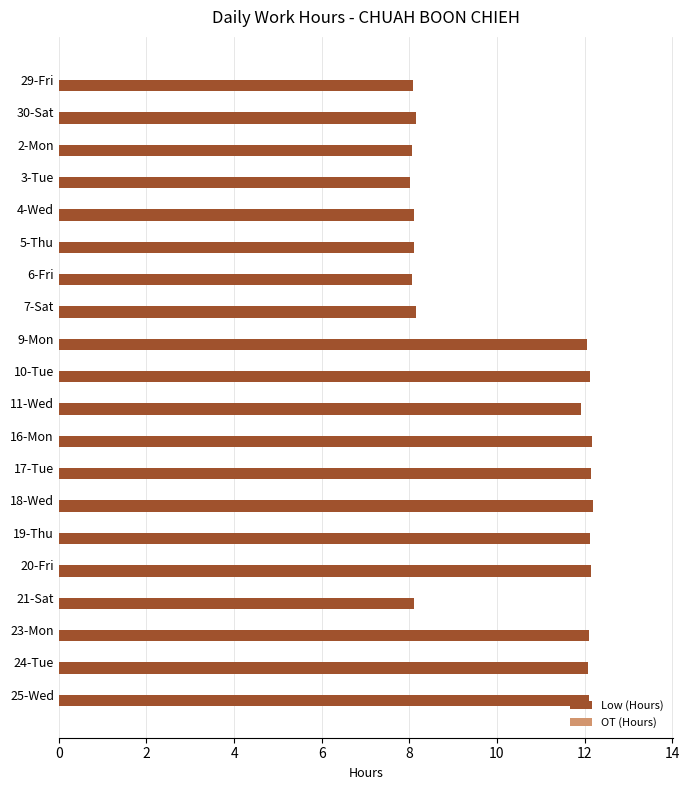

What is the ratio of the value at 3-Tue to the value at 9-Mon?

0.7